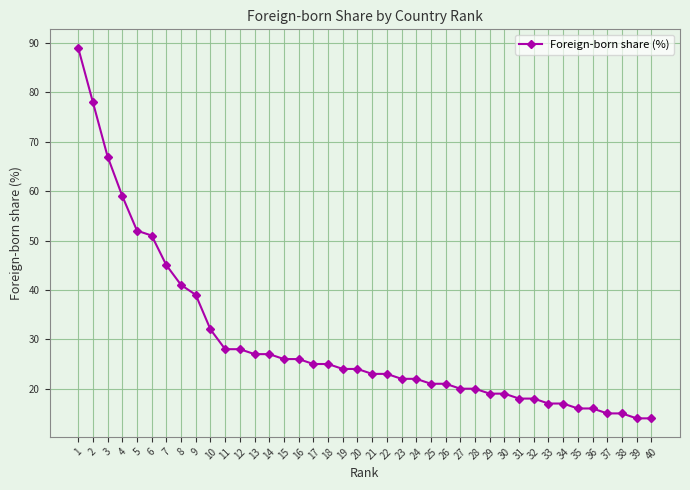

What is the maximum value shown in the chart?

89